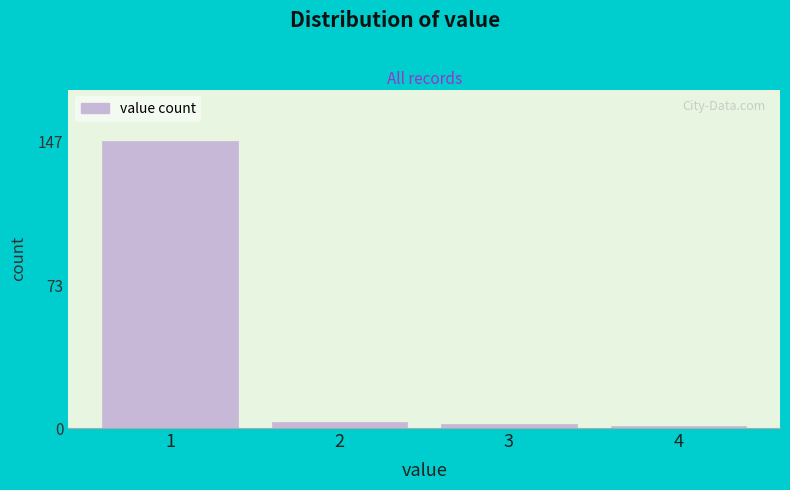

Reading left to right, what are all the values shown in this chart?

147	3	2	1